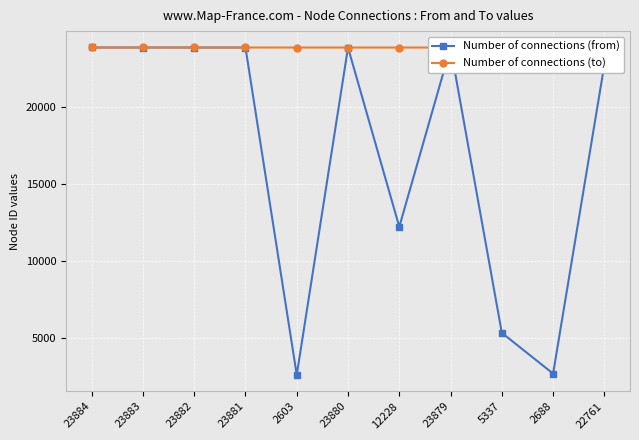

Reading left to right, what are all the values shown in this chart?

Number of connections (from): 23884	23883	23882	23881	2603	23880	12228	23879	5337	2688	22761
Number of connections (to): 23885	23885	23885	23885	23883	23883	23883	23883	23883	23883	23883